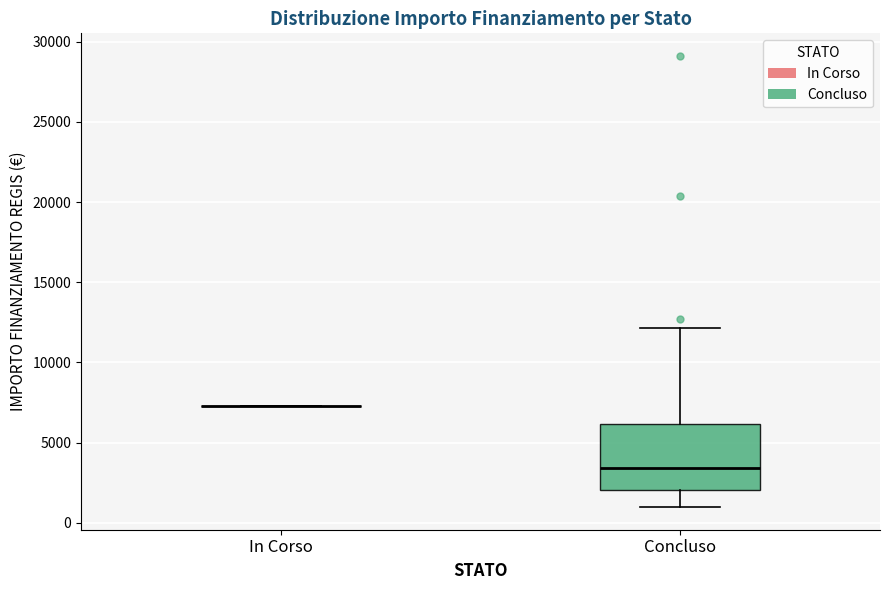

Reading left to right, transcribe this box plot: for each box, give where its median line is, the range the box spans, and where its two whiskers end, as read against the y-axis. The values are not printed on the chart, so give them approximately, as read against the axis.

In Corso: box collapsed to a line at 7500, whiskers 7500 to 7500
Concluso: median 3500, box 2000 to 6000, whiskers 1000 to 12000